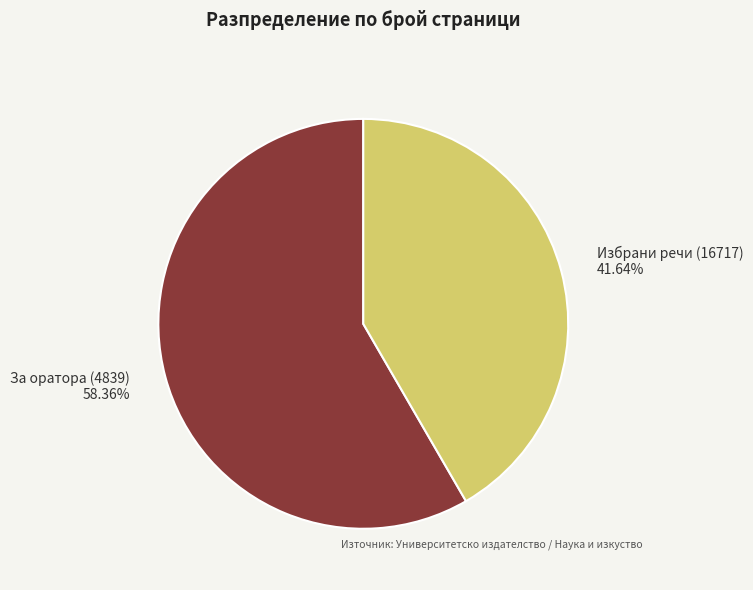

Rank the categories by value from highest to lowest.

За оратора (4839), Избрани речи (16717)